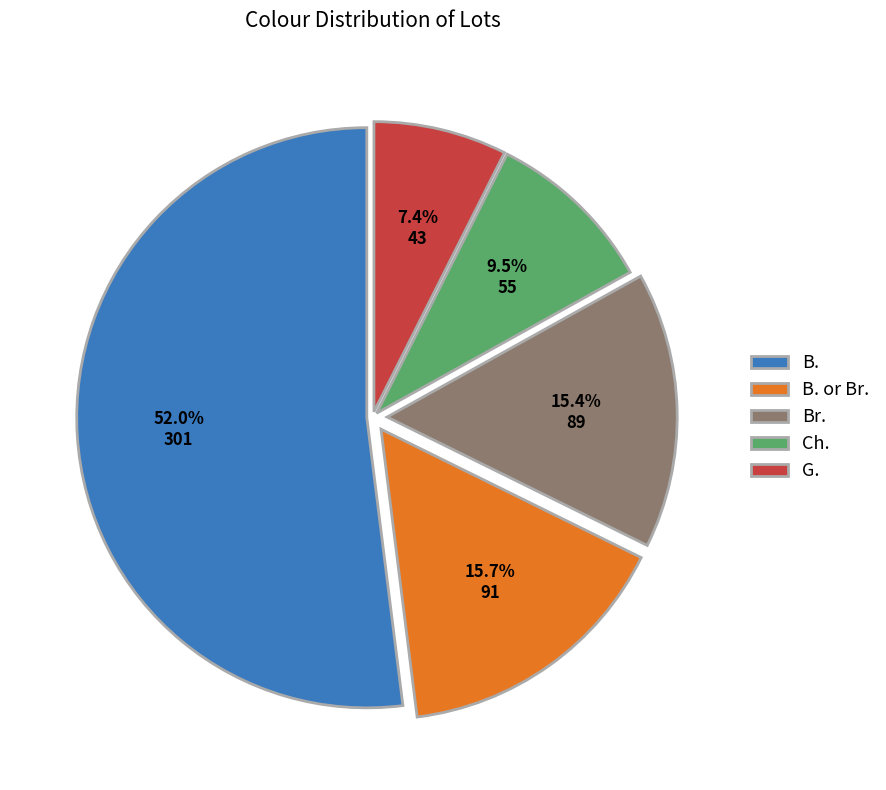

What is the largest slice in the pie chart?

B.